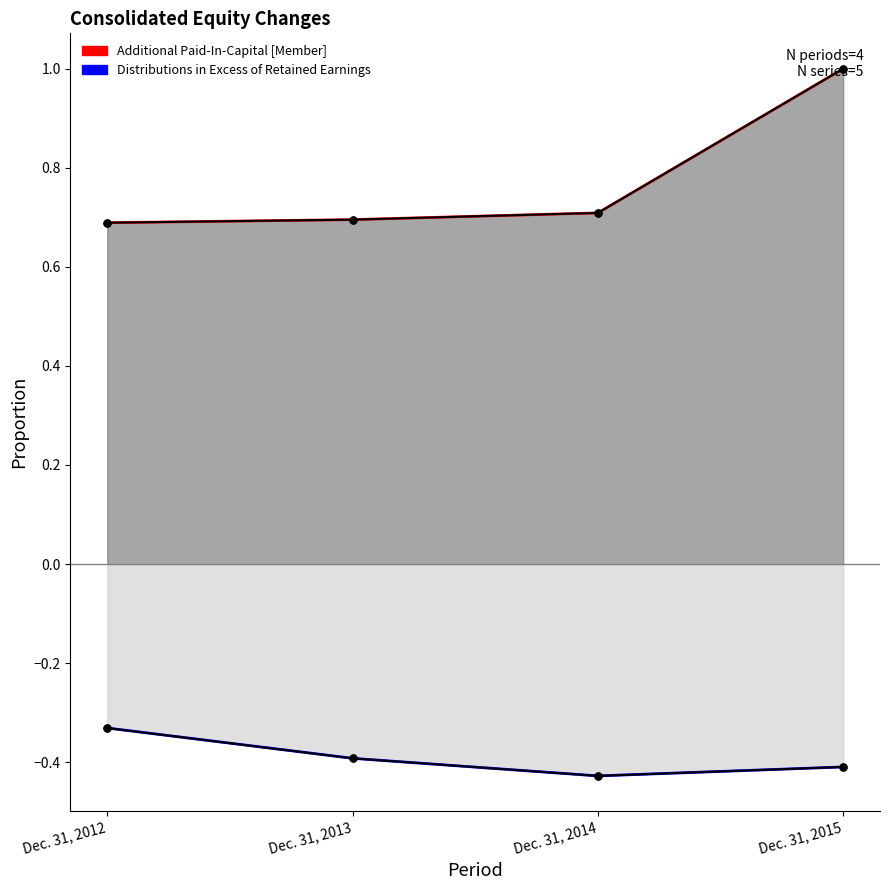

Rank the series at Dec. 31, 2015 from lowest to highest value.

Distributions in Excess, Additional Paid-In-Capital